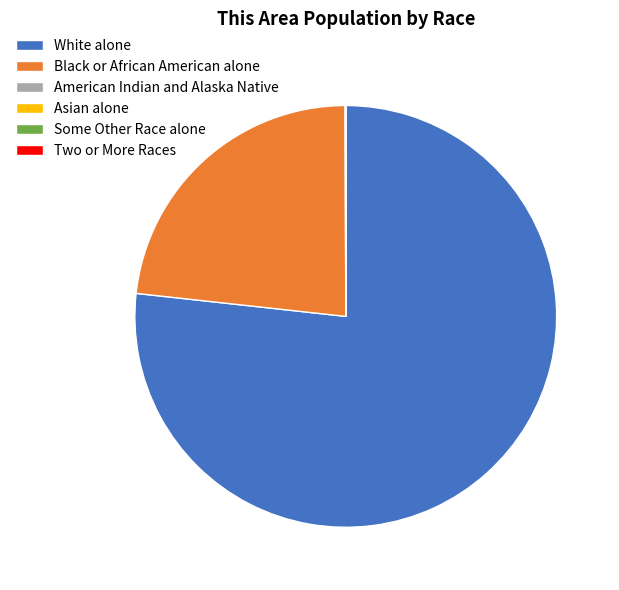

What is the largest slice in the pie chart?

White alone